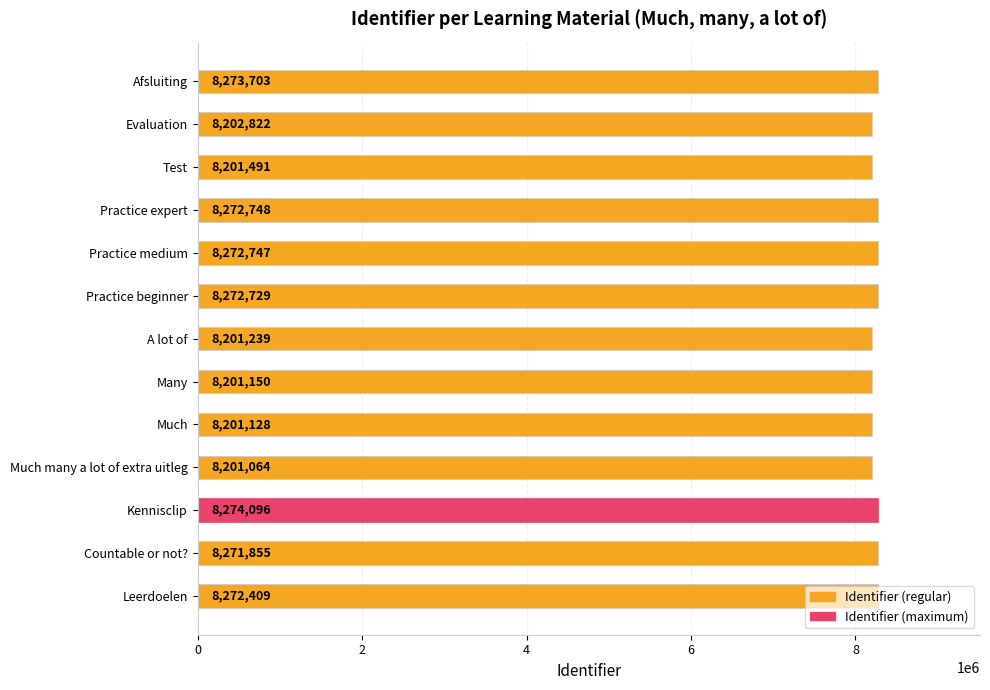

Which has a higher value, Countable or not? or Afsluiting?

Afsluiting